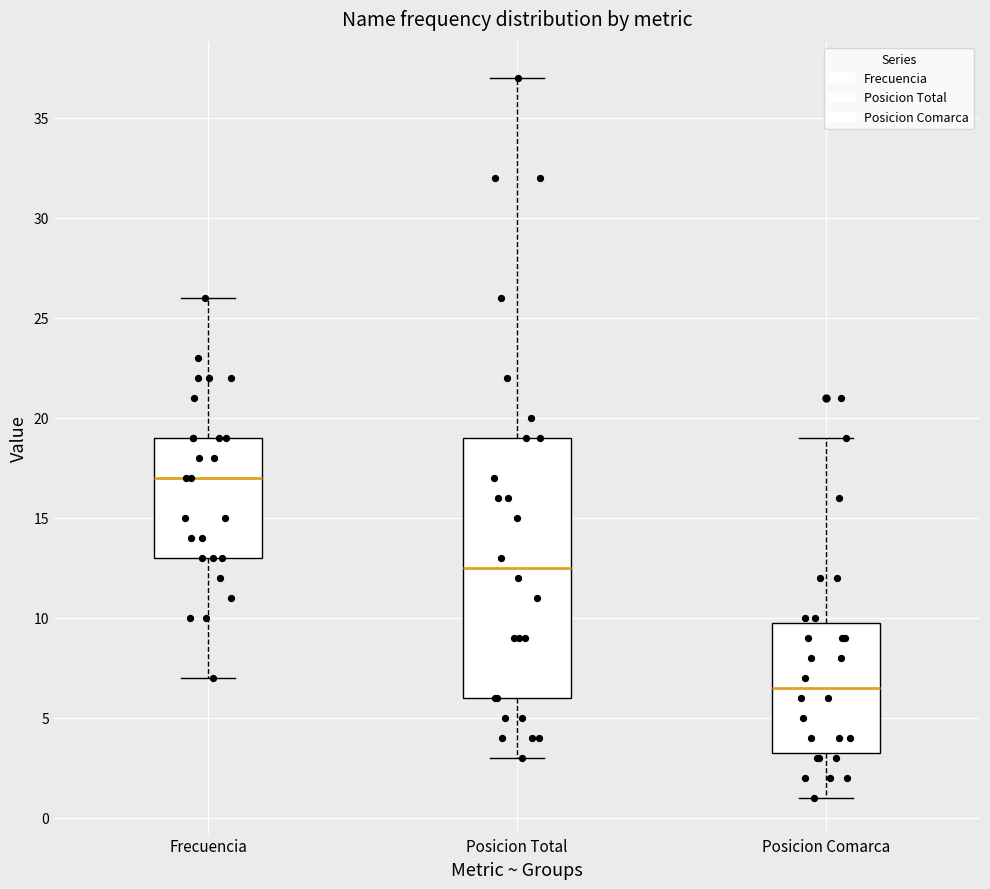

Reading left to right, read every box against the y-axis: the position of its median line, the range the box covers, and the ends of its whiskers. The values are not printed on the chart, so give them approximately, as read against the axis.

Frecuencia: median 17.0, box 13.0 to 19.0, whiskers 7.0 to 26.0
Posicion Total: median 12.5, box 6.0 to 19.0, whiskers 3.0 to 37.0
Posicion Comarca: median 6.5, box 3.5 to 10.0, whiskers 1.0 to 19.0